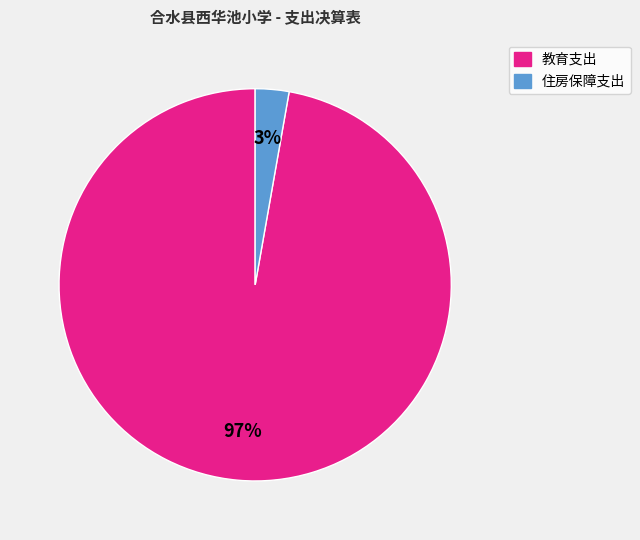

Is there a majority slice in this chart?

Yes